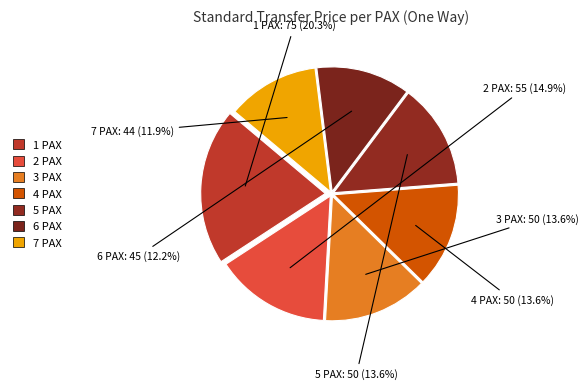

To the nearest percent, what percentage of the pie is 7 PAX?

12%